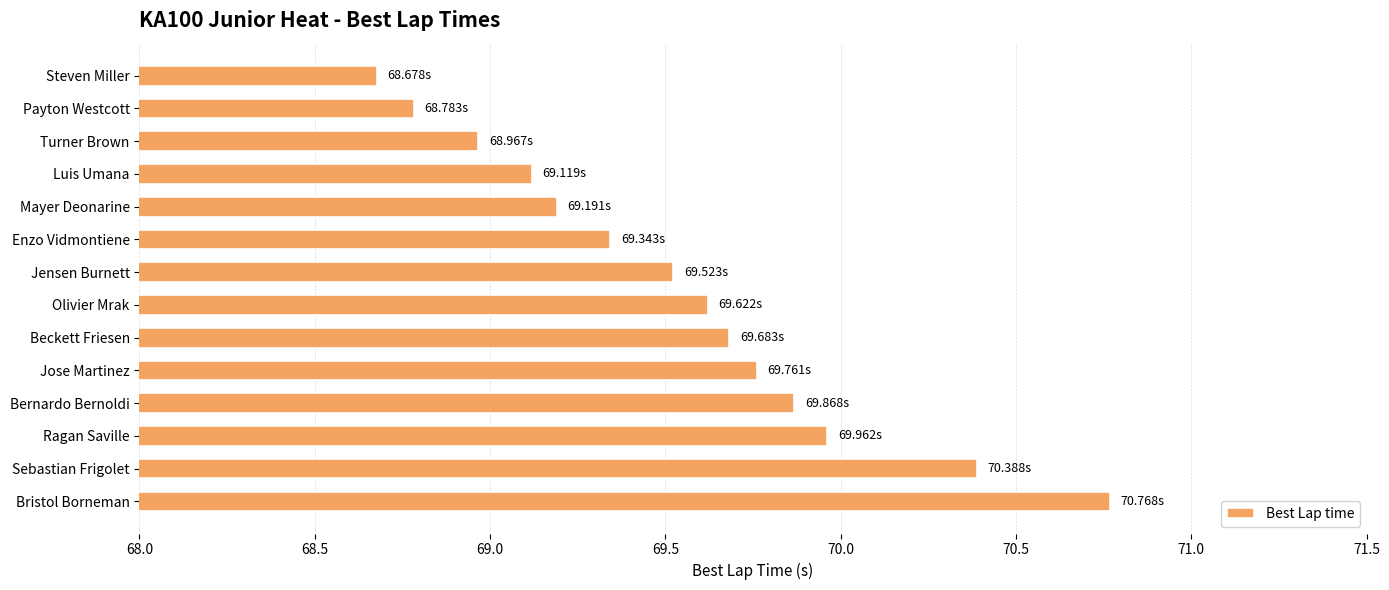

What is the sum of all values?

973.7